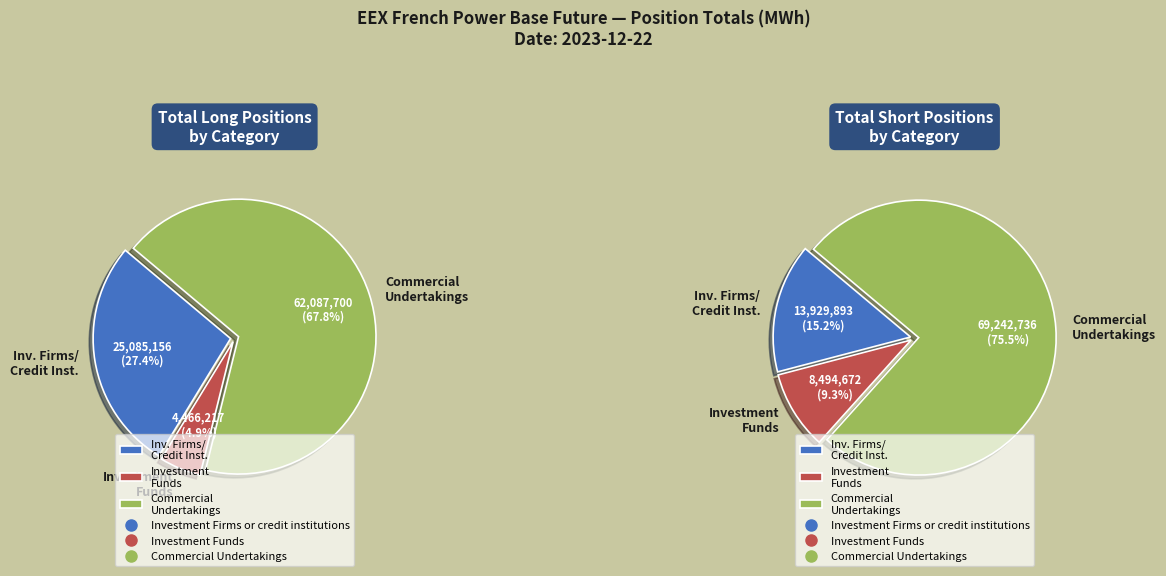

What percentage is the Investment Firms or credit institutions slice, to the nearest percent?

15%